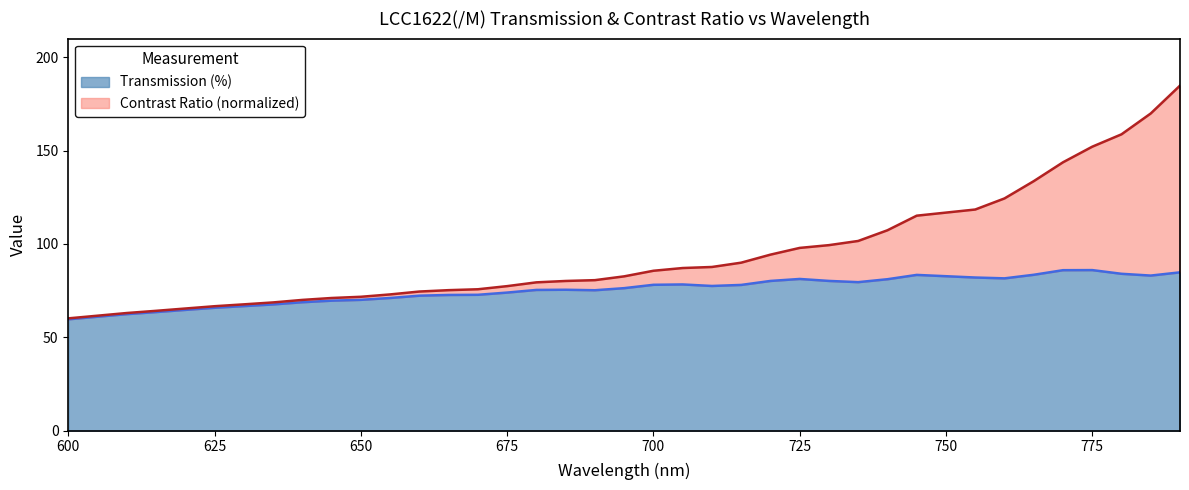

What is the difference between the second highest and minimum values in the Transmission (%) series?

26.3